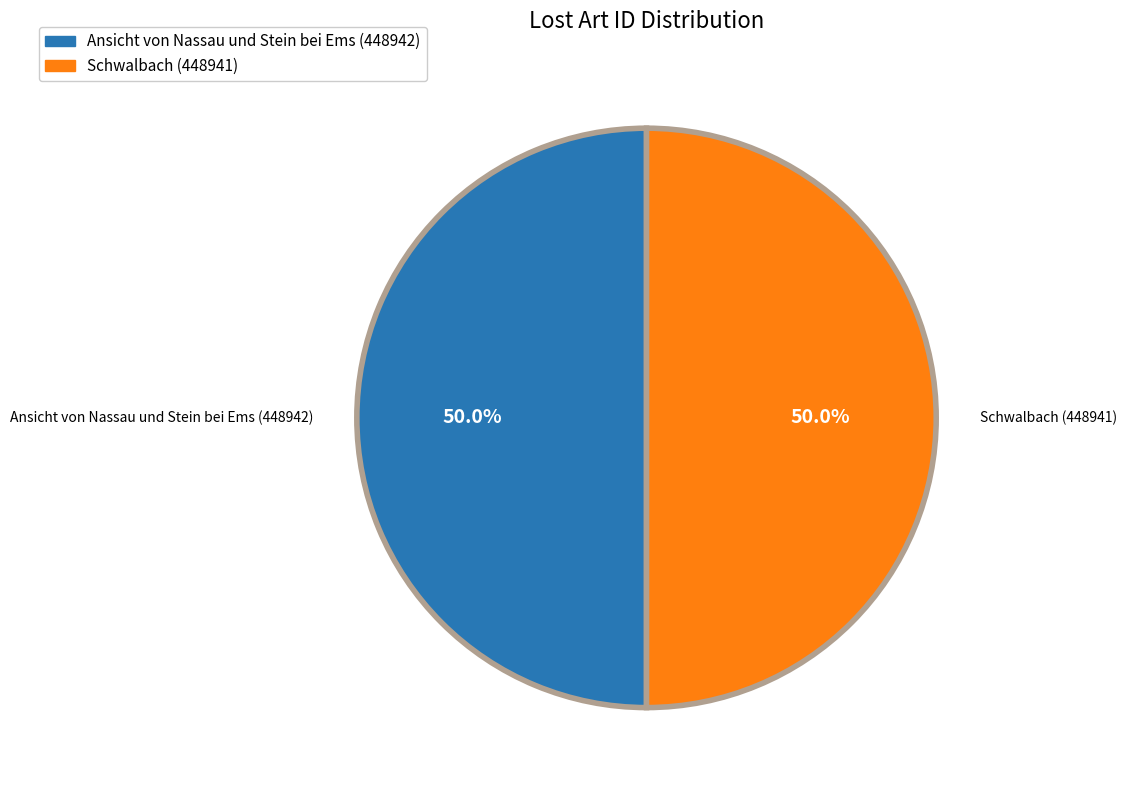

To the nearest percent, what percentage of the pie is Schwalbach?

50%